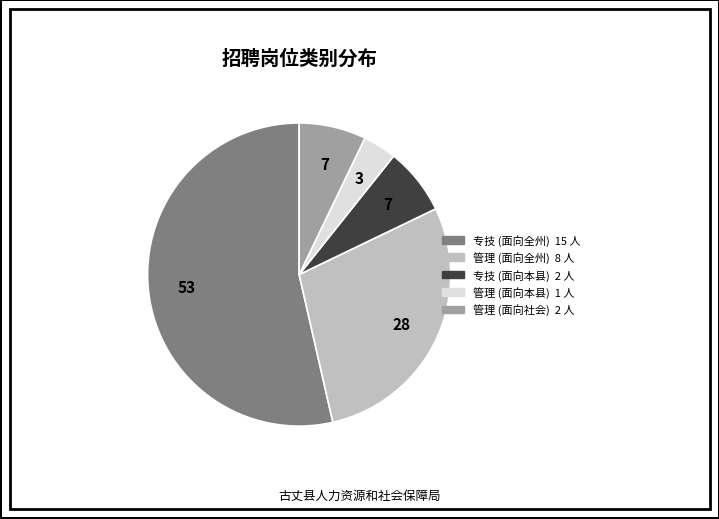

Is it true that 管理 (面向社会) is 7% of the pie?

True